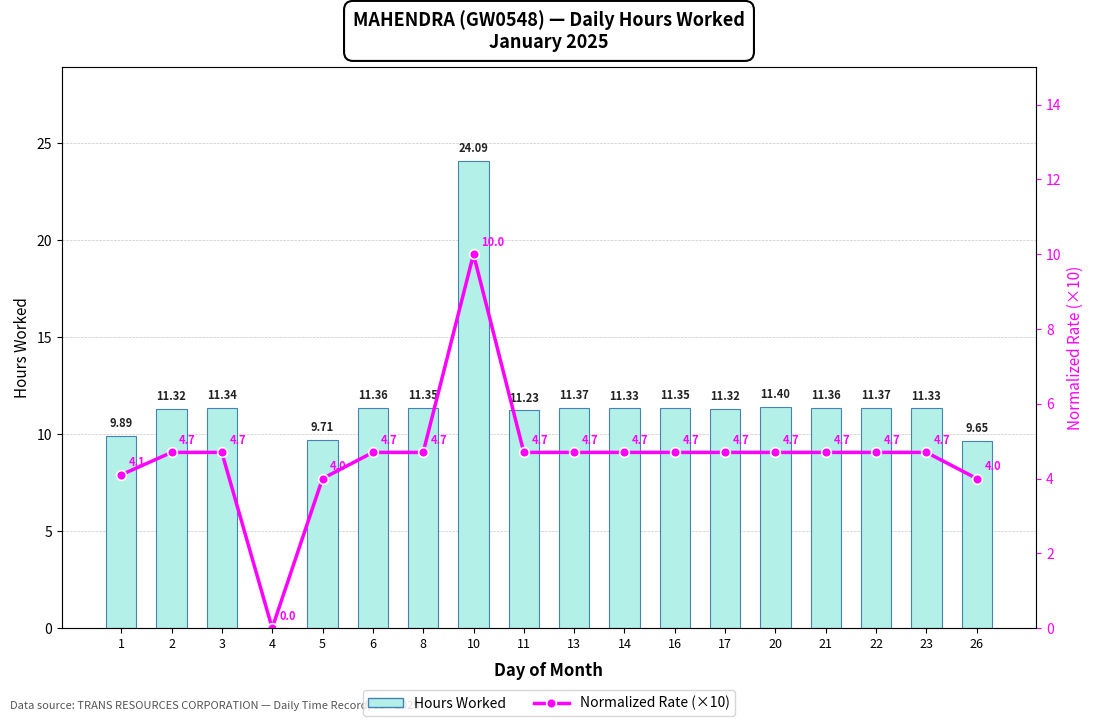

Rank the series by their maximum value, from lowest to highest.

Normalized Rate (×10), Hours Worked